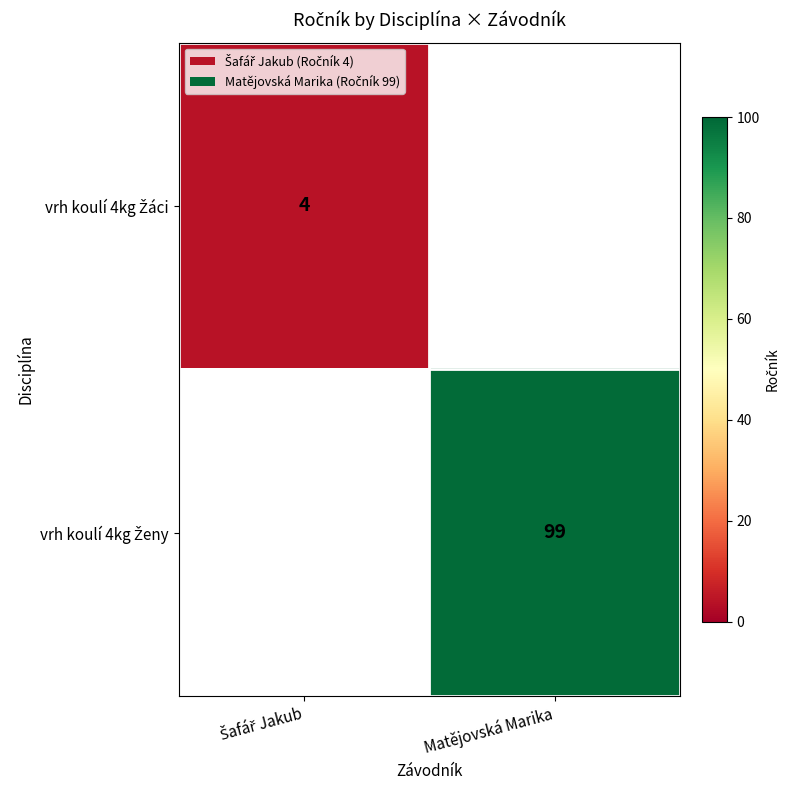

How many series are shown in this chart?

2